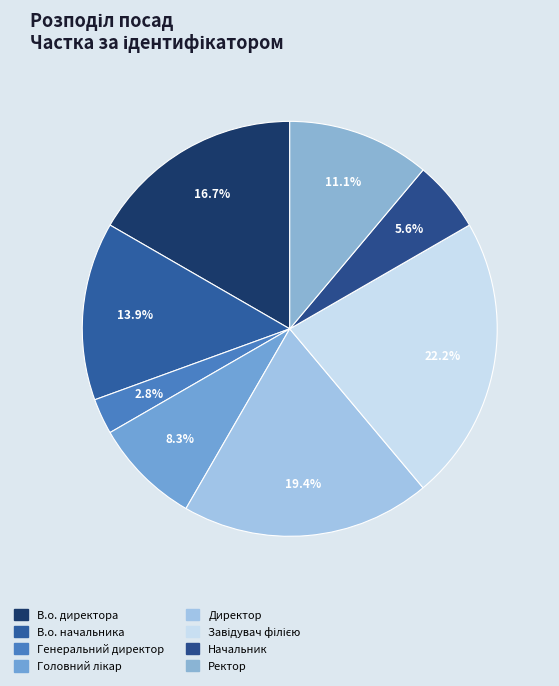

Count the number of slices in the pie.

8